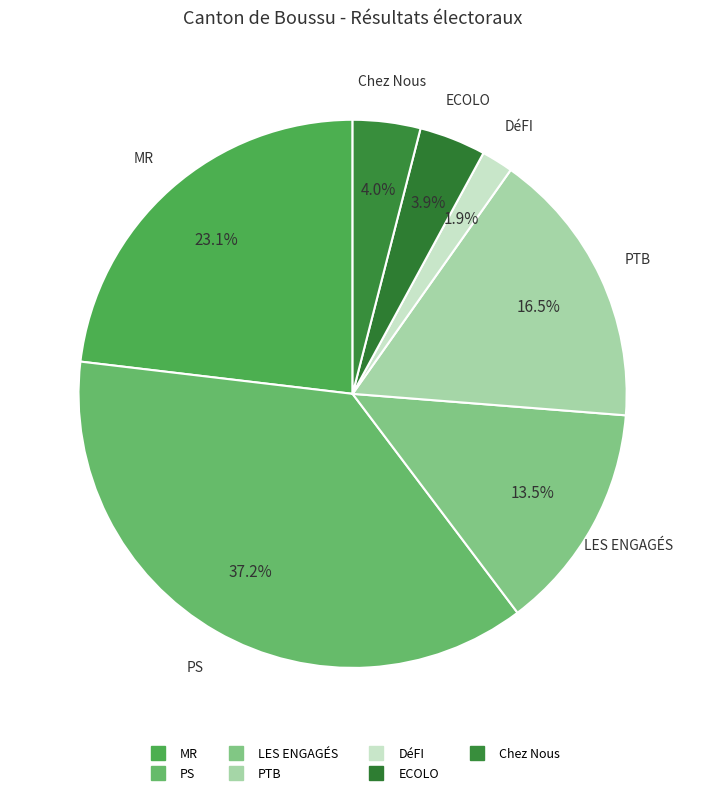

Between MR and DéFI, which is larger?

MR